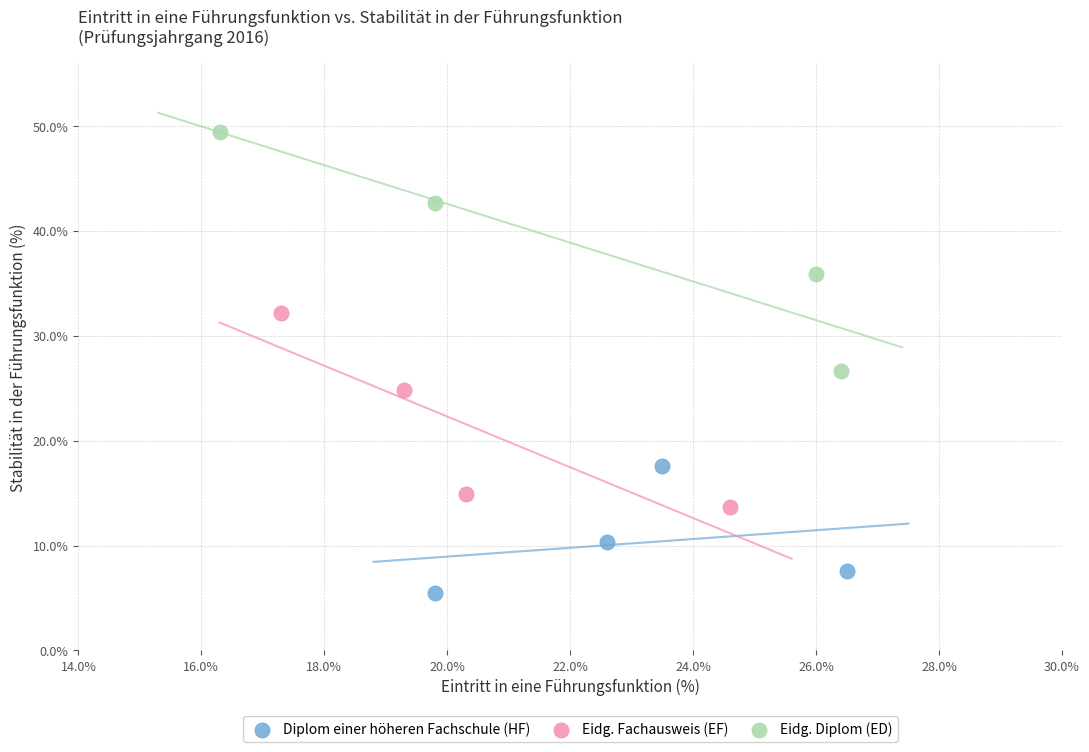

Which series contains the lowest Y value?

Diplom einer höheren Fachschule (HF)